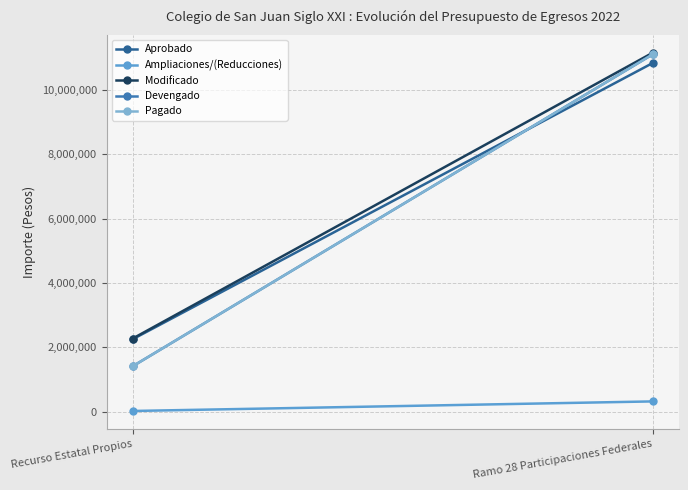

List the series in order of their peak value, lowest first.

Ampliaciones/(Reducciones), Aprobado, Devengado, Pagado, Modificado